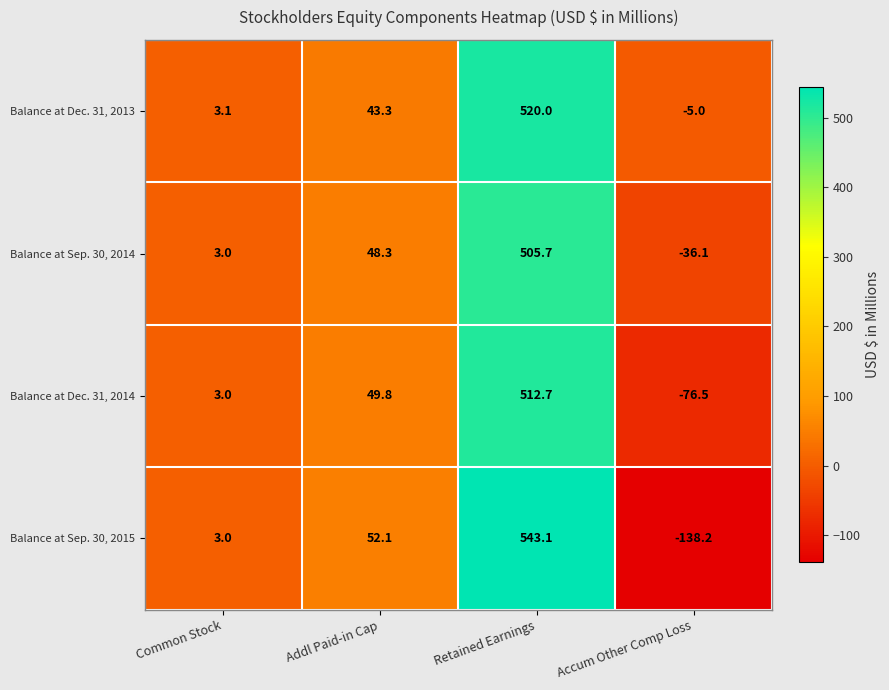

Read the Balance at Dec. 31, 2014 value at Retained Earnings.

512.7